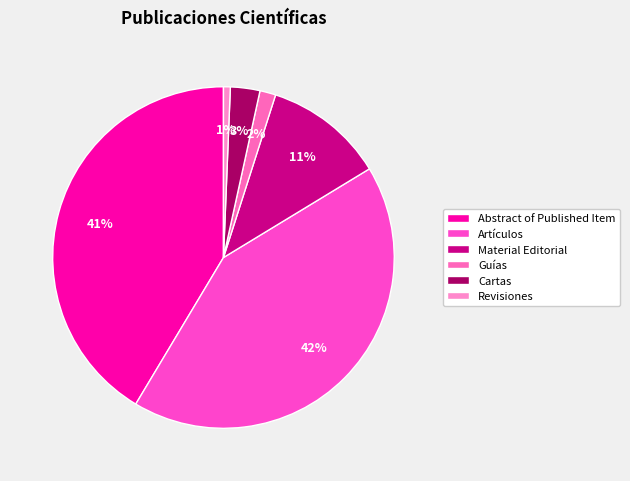

How many segments does this pie chart have?

6